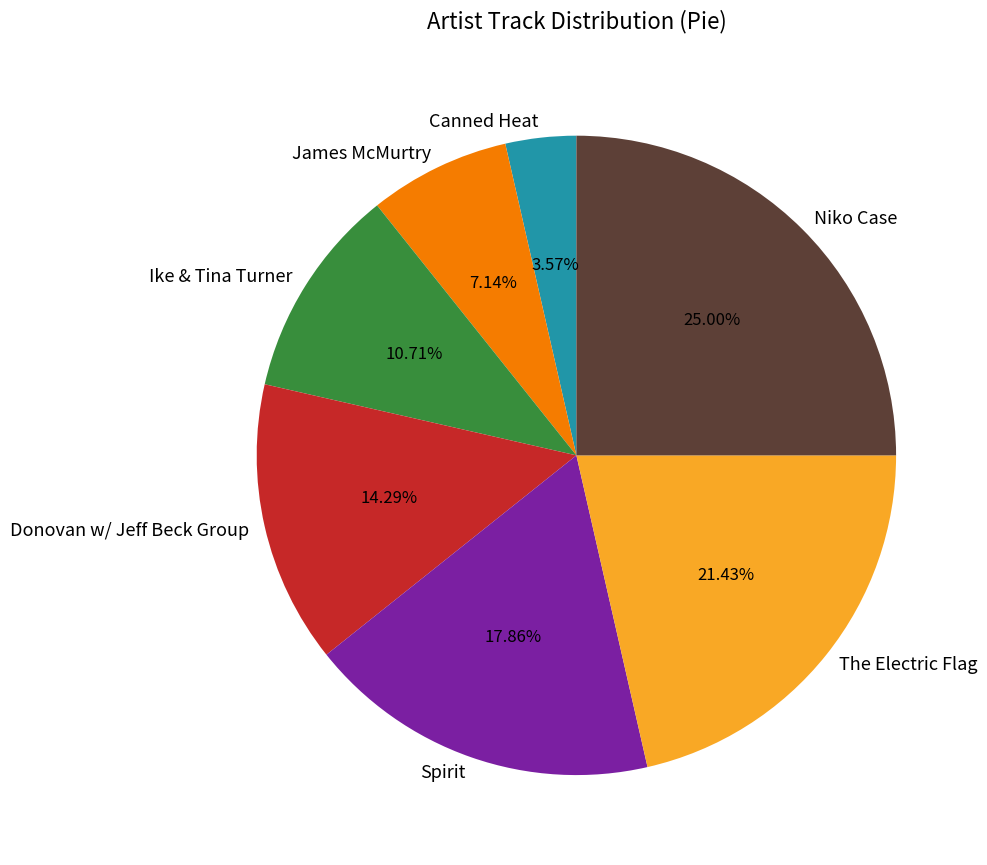

Do Donovan w/ Jeff Beck Group and Canned Heat together represent more than half of the pie?

No